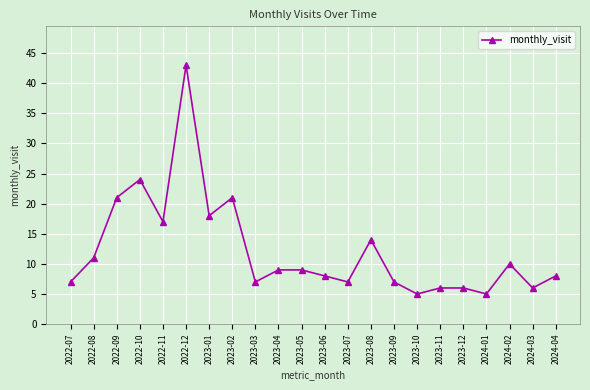

What is the change in value from 2022-08 to 2023-12?

-5